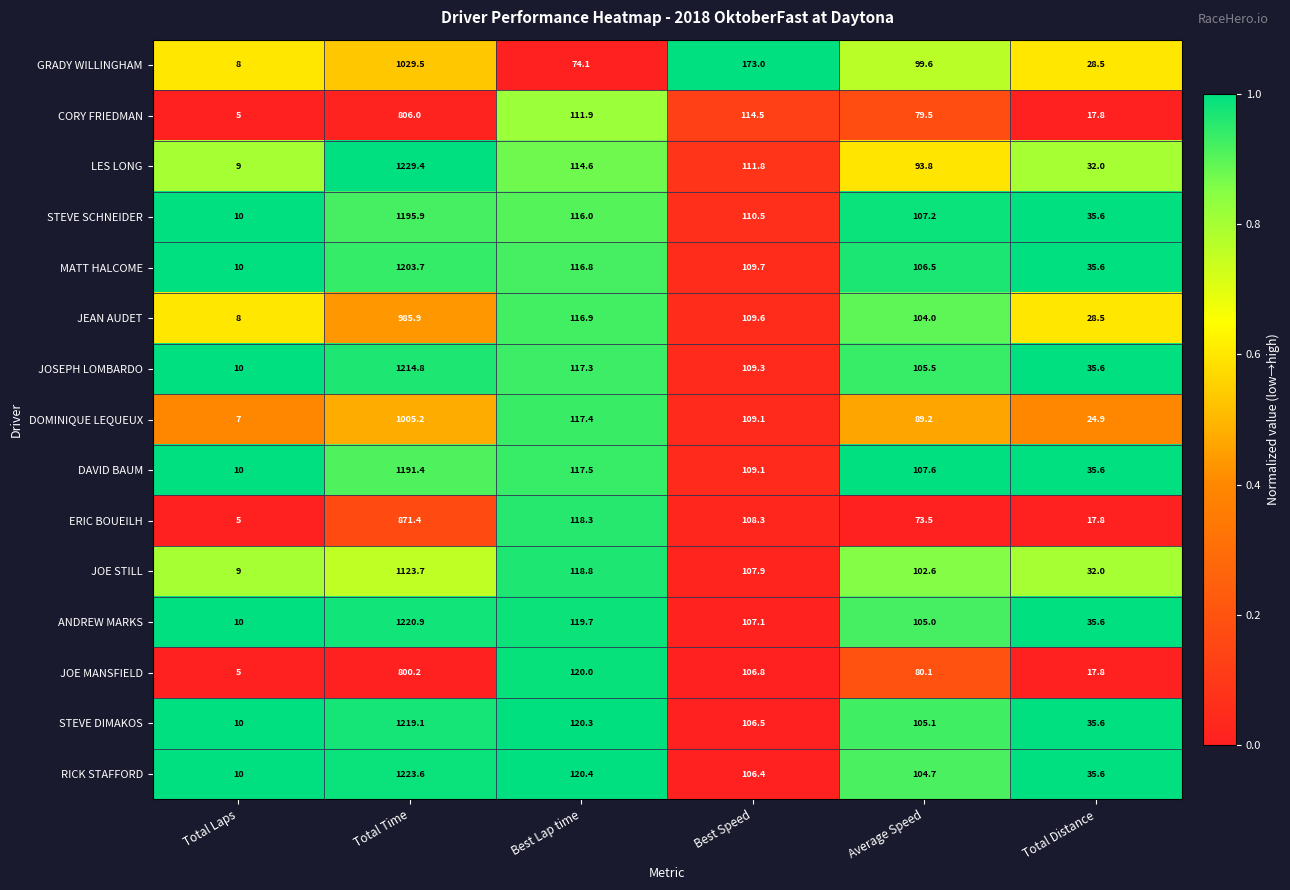

How many categories are shown in the chart?

6